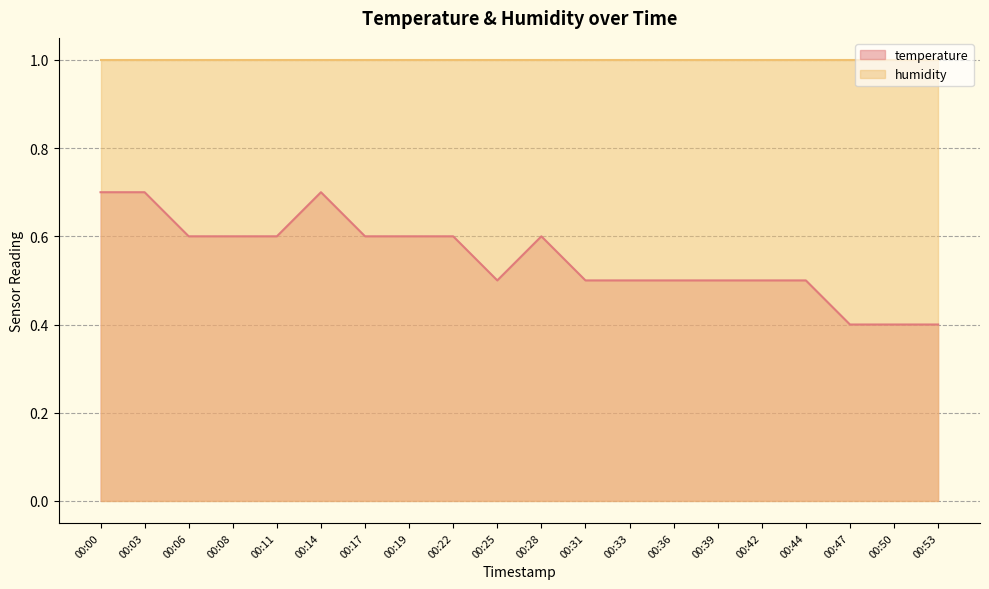

What is the average value?

0.6